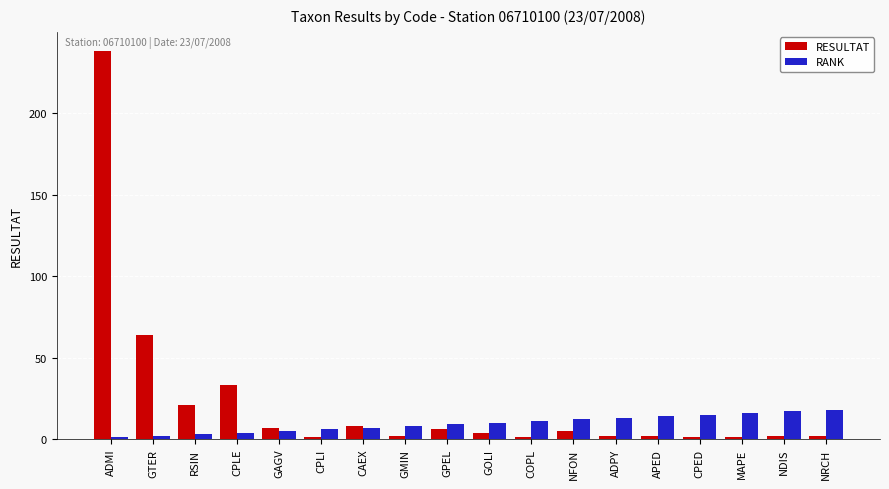

Which label corresponds to the largest value in the chart?

ADMI